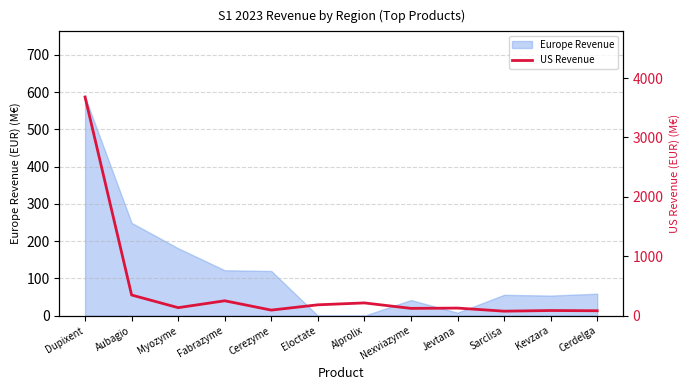

Is it true that Europe Revenue equals -311 at Eloctate?

False